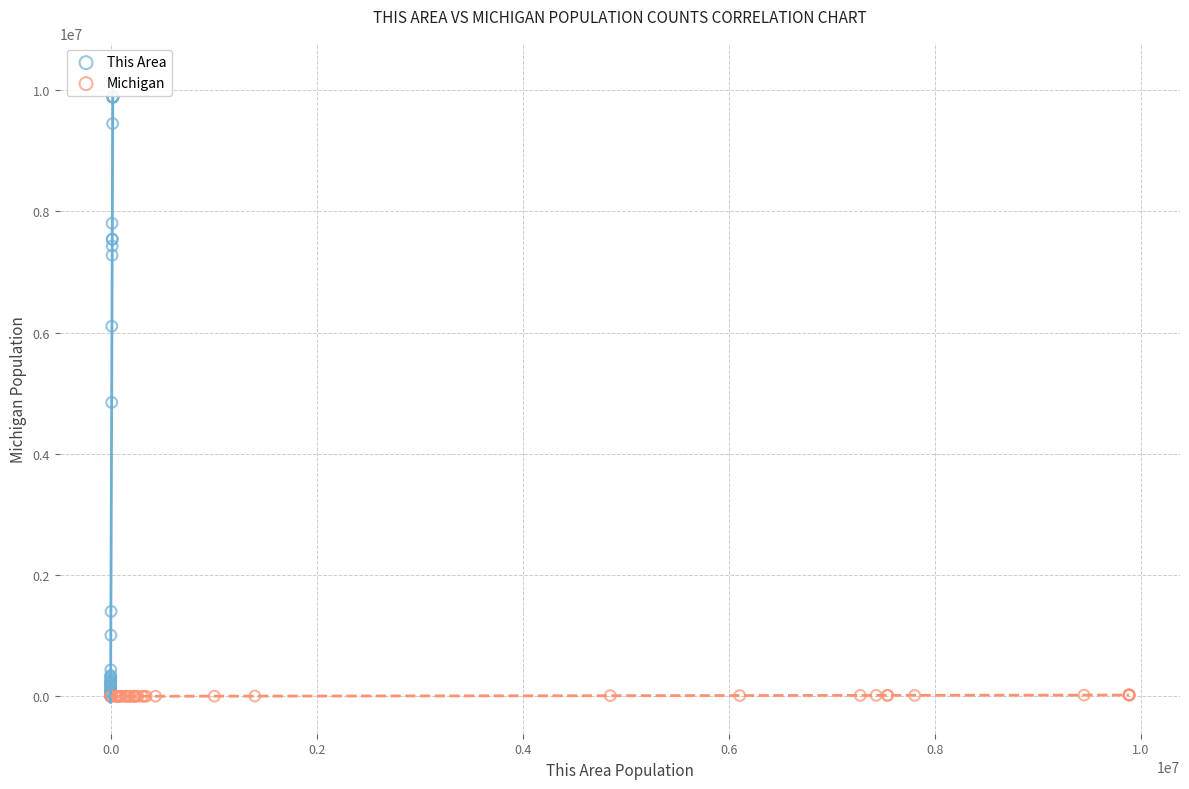

What are all the series names shown in the legend?

This Area, Michigan